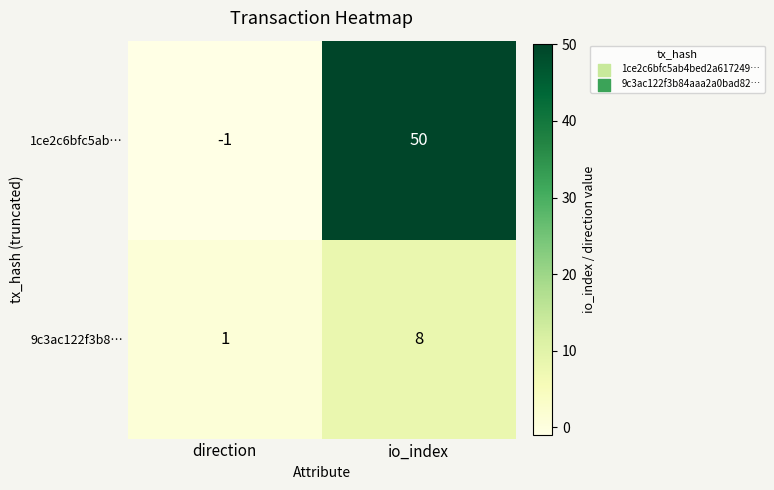

The value of 1ce2c6bfc5ab… at direction is 0. True or false?

False